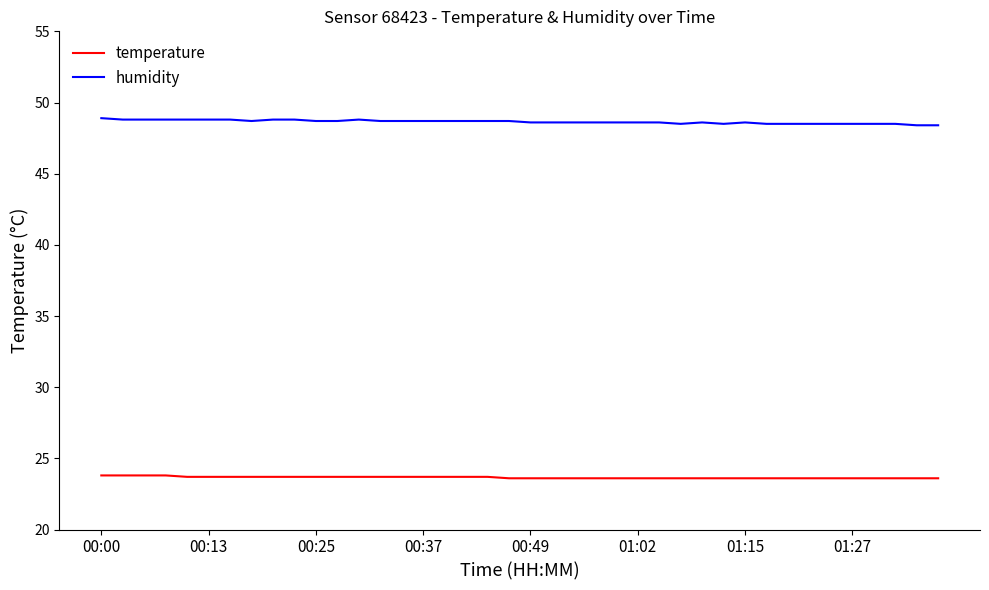

What is the difference between the maximum and minimum values in the temperature series?

0.2